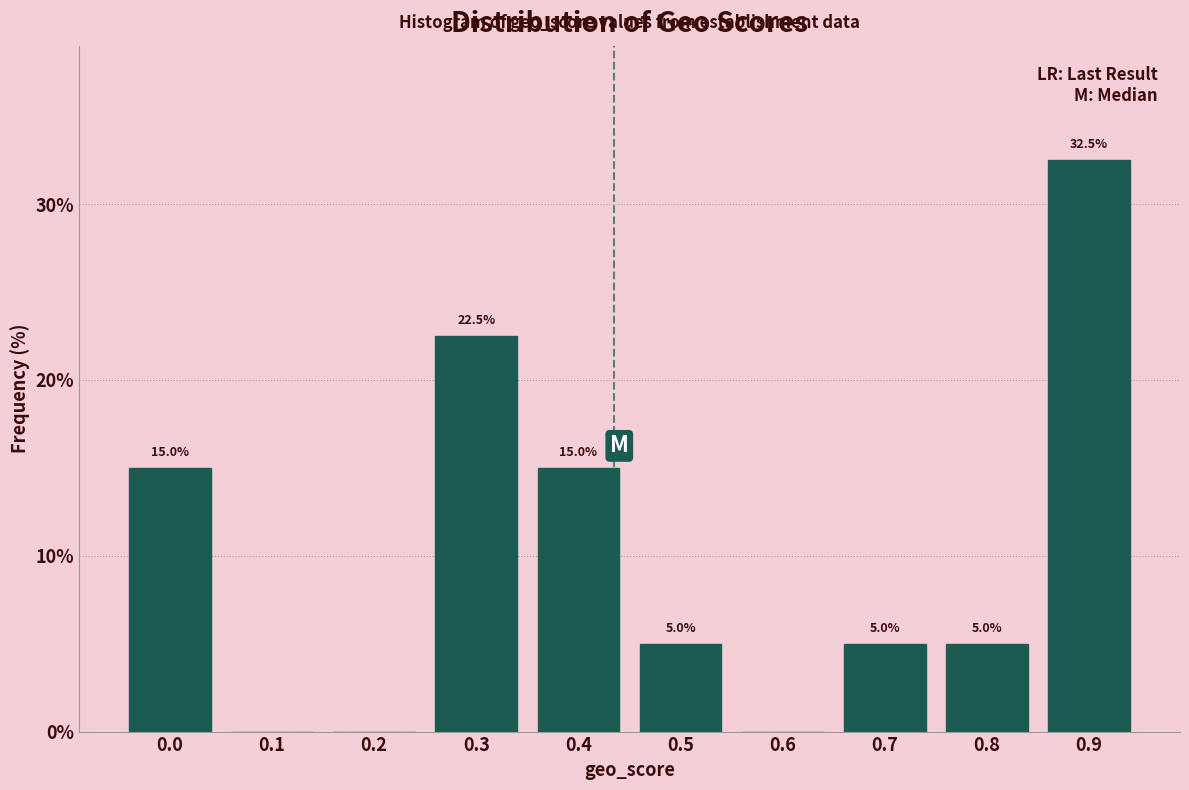

Reading left to right, what are all the values shown in this chart?

0.0=15.0	0.1=0.0	0.2=0.0	0.3=22.5	0.4=15.0	0.5=5.0	0.6=0.0	0.7=5.0	0.8=5.0	0.9=32.5